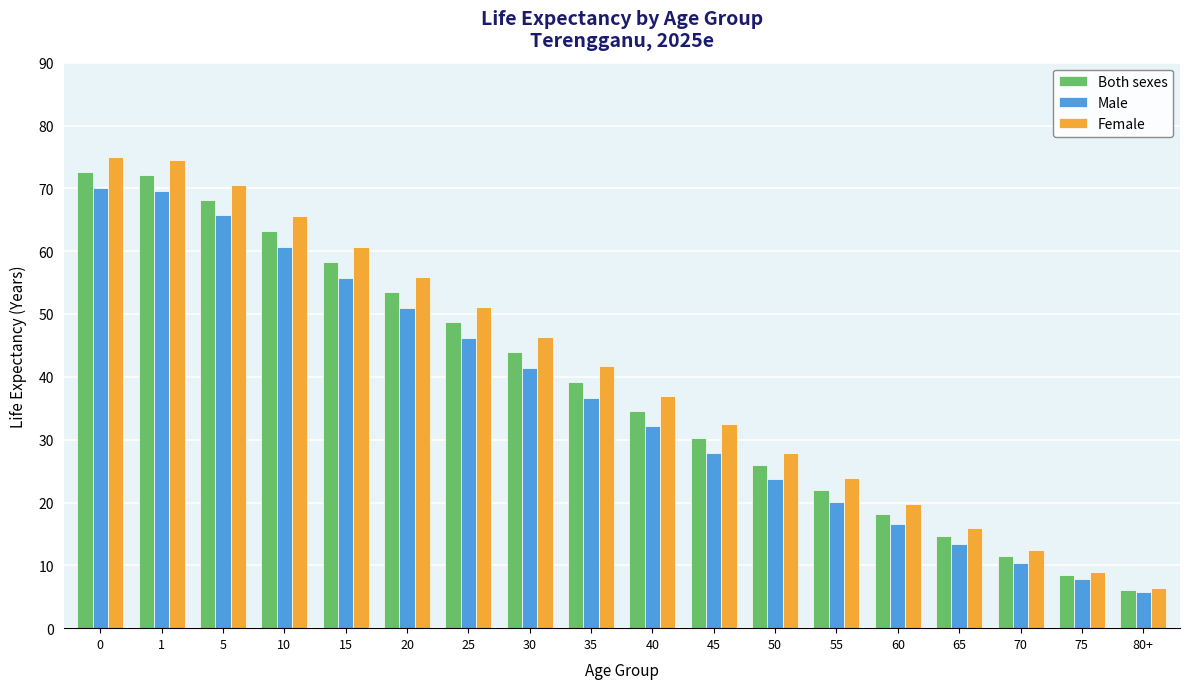

Is the value of Female at 1 greater than the value of Both sexes at 55?

Yes